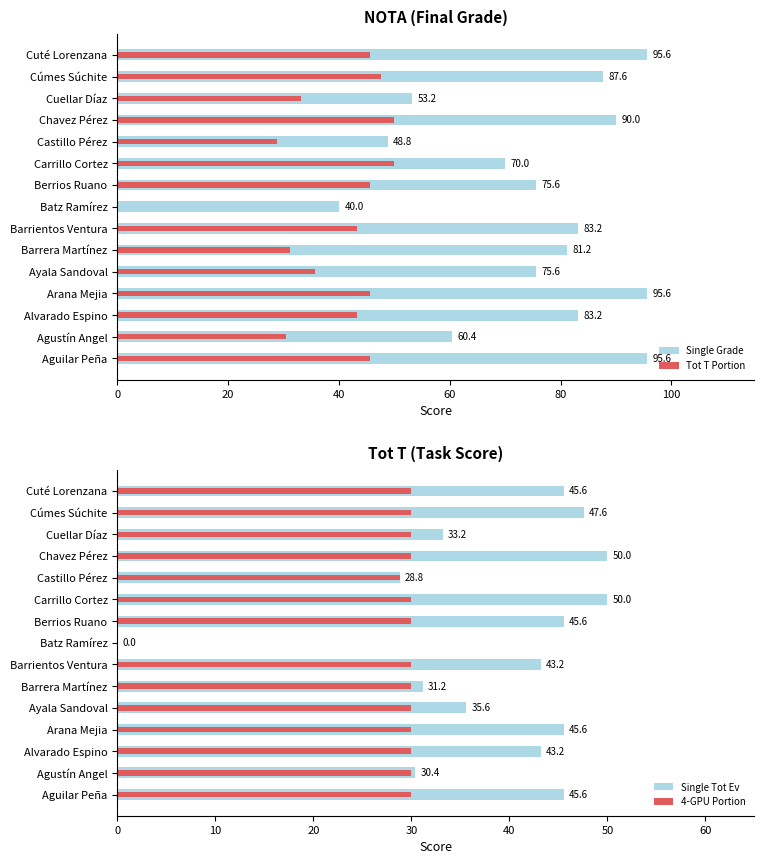

Reading left to right, list all the values displayed in this chart.

Single Grade: 95.6	60.4	83.2	95.6	75.6	81.2	83.2	40.0	75.6	70.0	48.8	90.0	53.2	87.6	95.6
Tot T Portion: 45.6	30.4	43.2	45.6	35.6	31.2	43.2	0.0	45.6	50.0	28.8	50.0	33.2	47.6	45.6
Single Tot Ev: 45.6	30.4	43.2	45.6	35.6	31.2	43.2	0.0	45.6	50.0	28.8	50.0	33.2	47.6	45.6
4-GPU Portion: 30.0	30.0	30.0	30.0	30.0	30.0	30.0	0.0	30.0	30.0	28.8	30.0	30.0	30.0	30.0